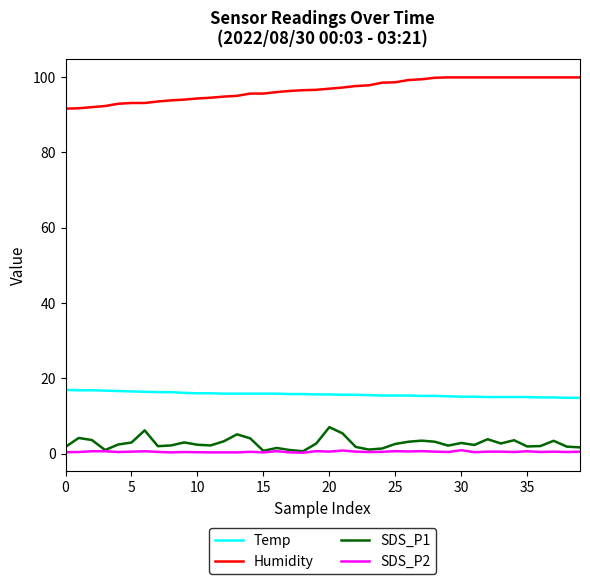

True or false: Humidity and SDS_P1 cross at least once.

False